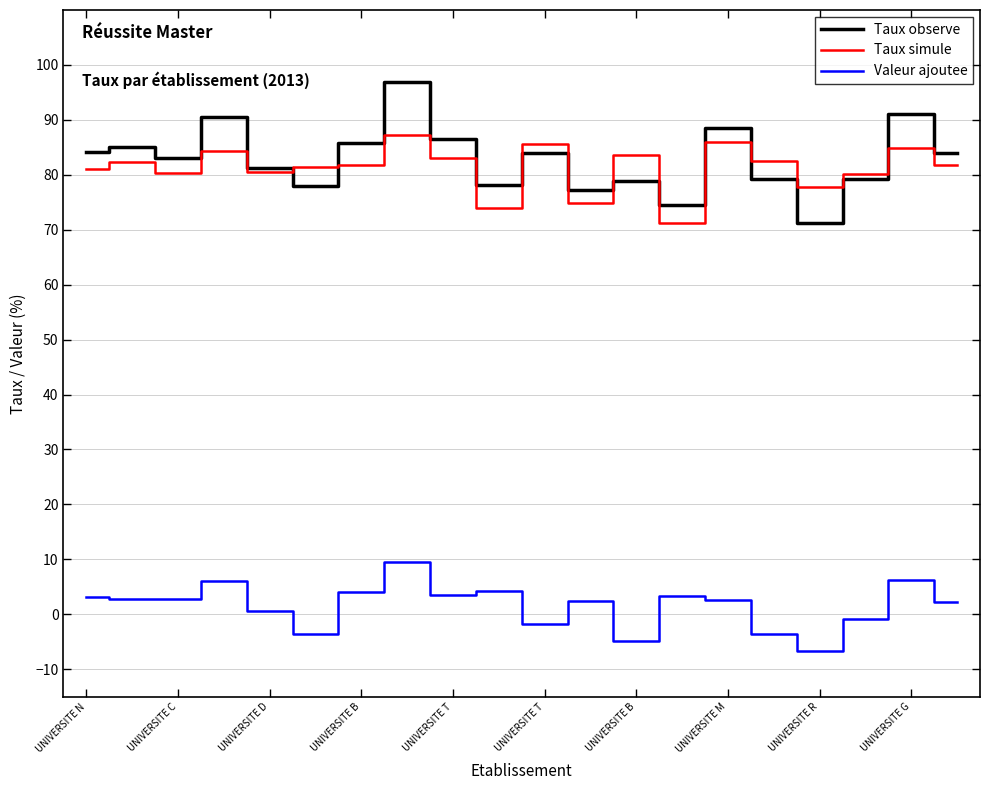

True or false: Valeur ajoutee and Taux simule intersect in this chart.

False